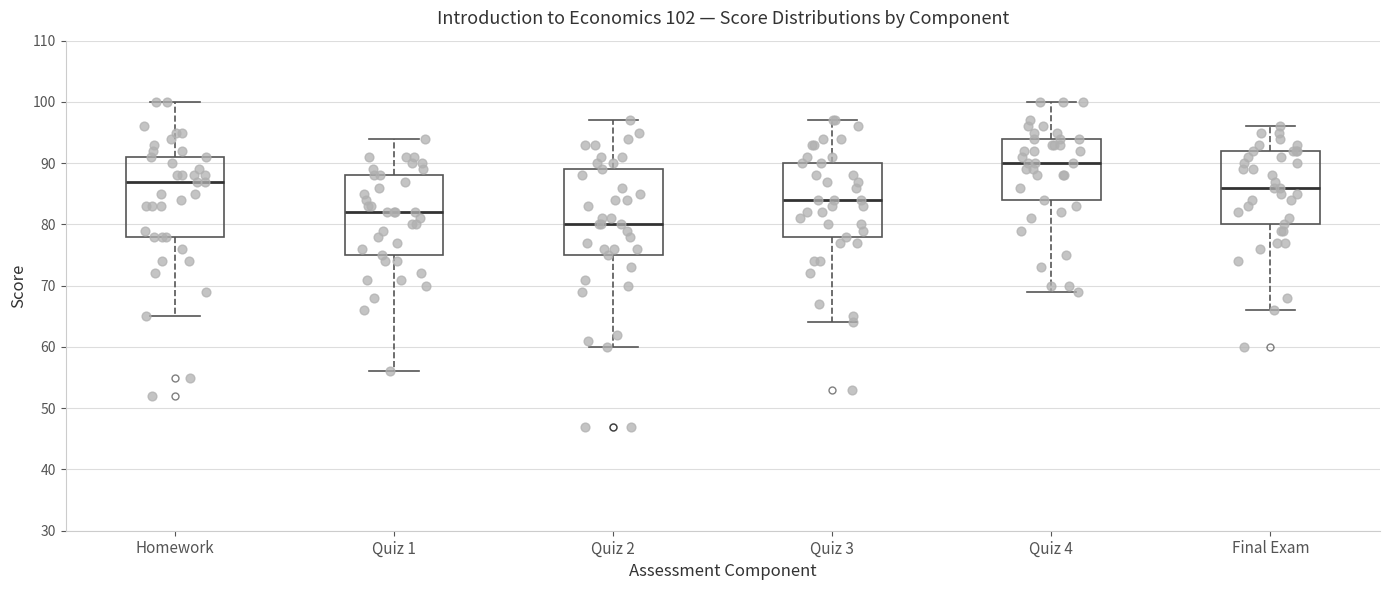

Which box's median line is the highest?

Quiz 4